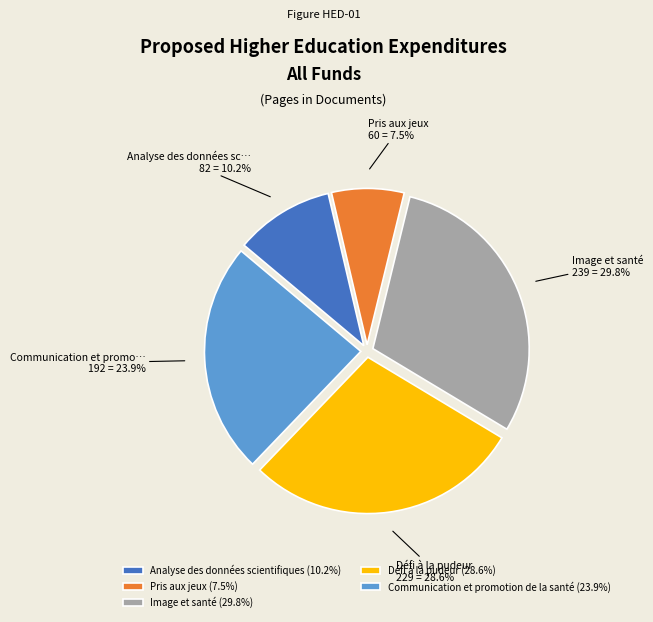

To the nearest percent, what portion does Communication et promotion de la santé represent?

24%